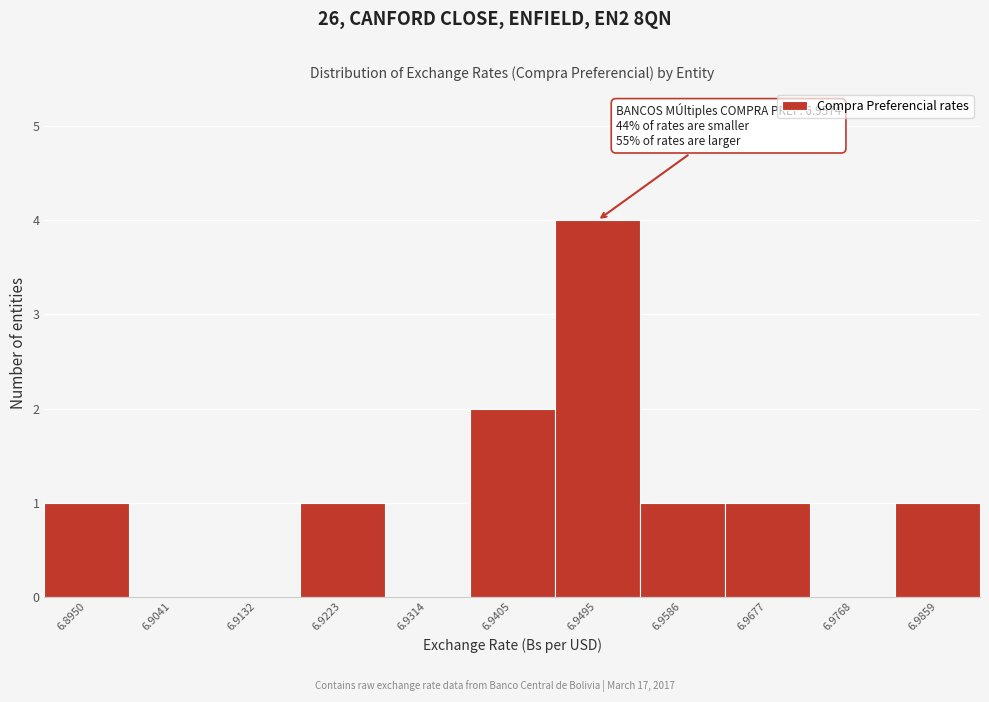

Reading right to left, what are all the values shown in this chart?

6.9859=1	6.9768=0	6.9677=1	6.9586=1	6.9495=4	6.9405=2	6.9314=0	6.9223=1	6.9132=0	6.9041=0	6.8950=1